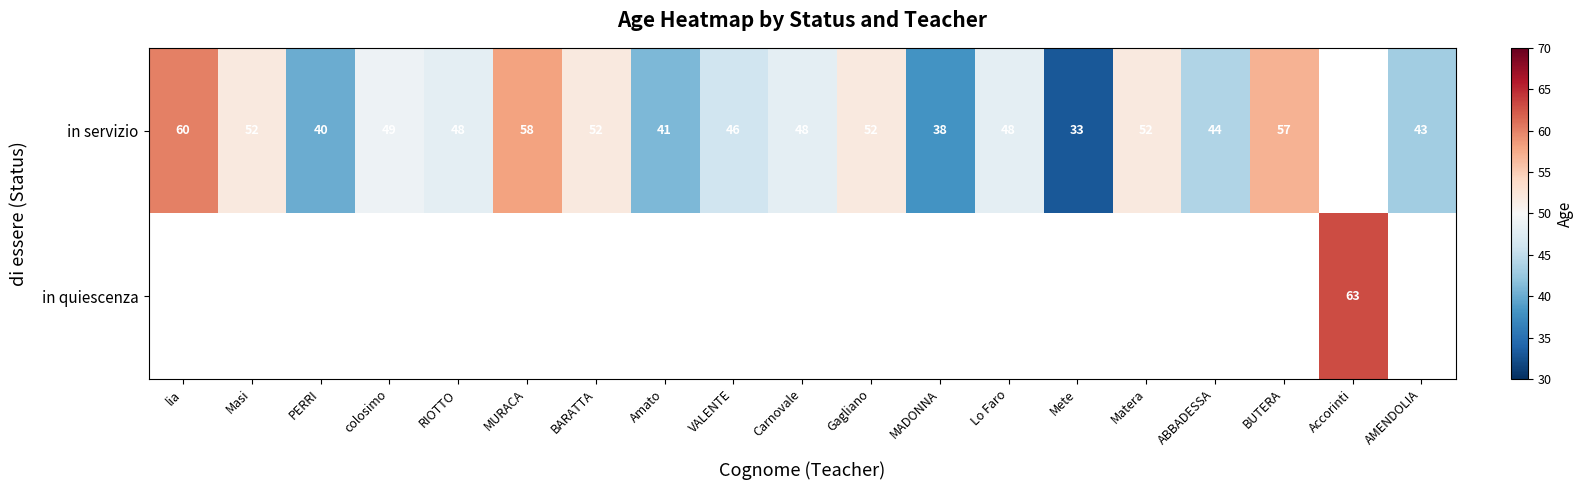

The in servizio series shows 46 at VALENTE. True or false?

True